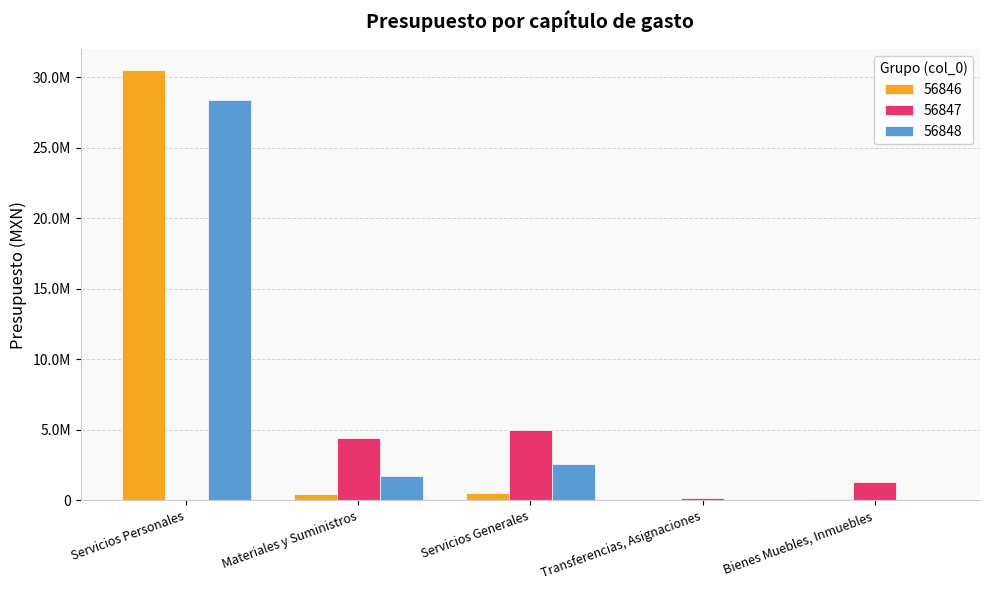

What is the average value of the 56847 series?

2175569